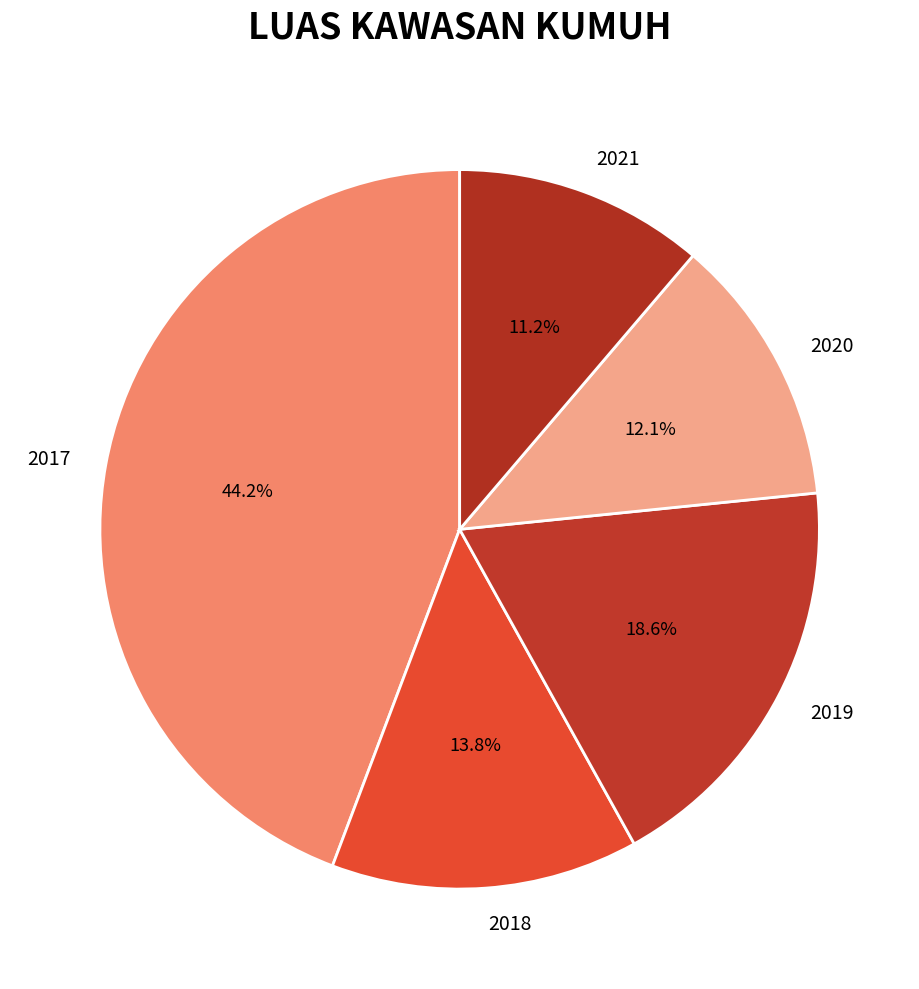

Which category has the smallest portion of the pie?

2021